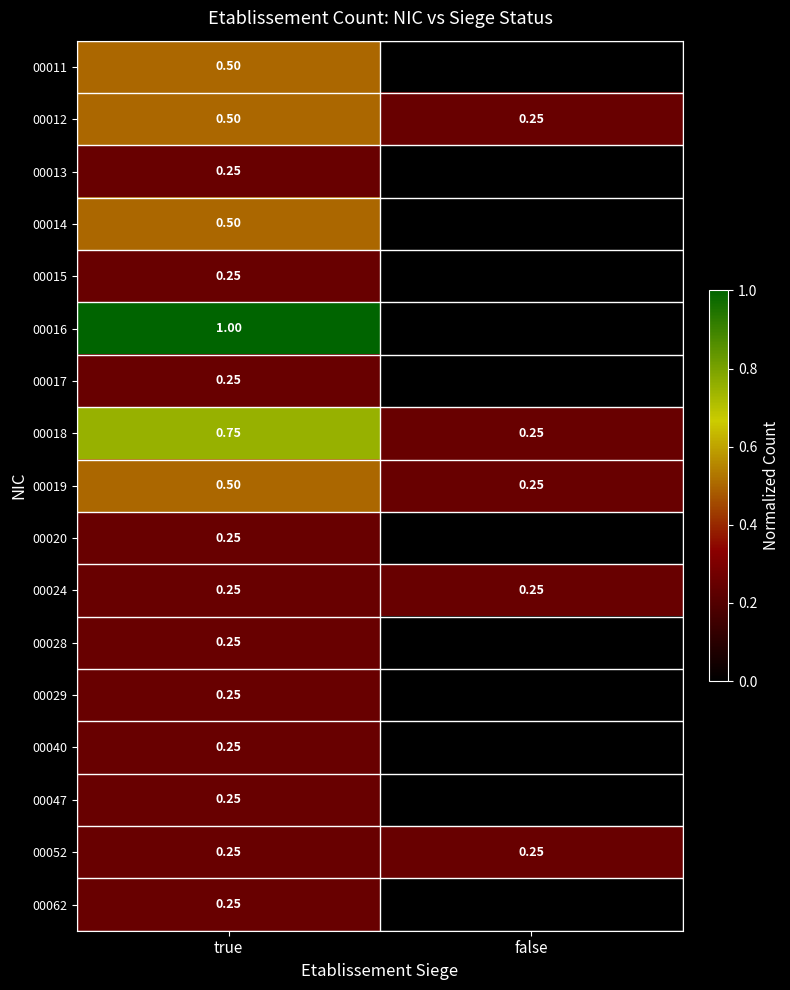

Rank the categories by 00018 value from highest to lowest.

true, false